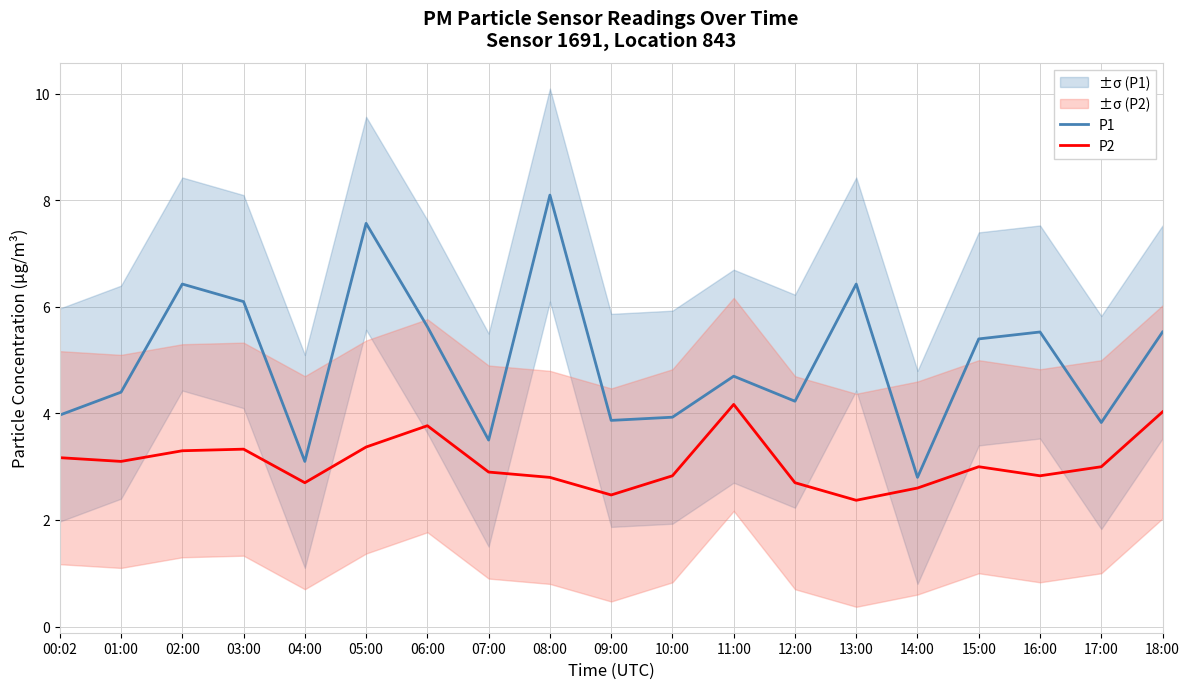

What is the value of the P1 point at the 15th from the left?

2.8